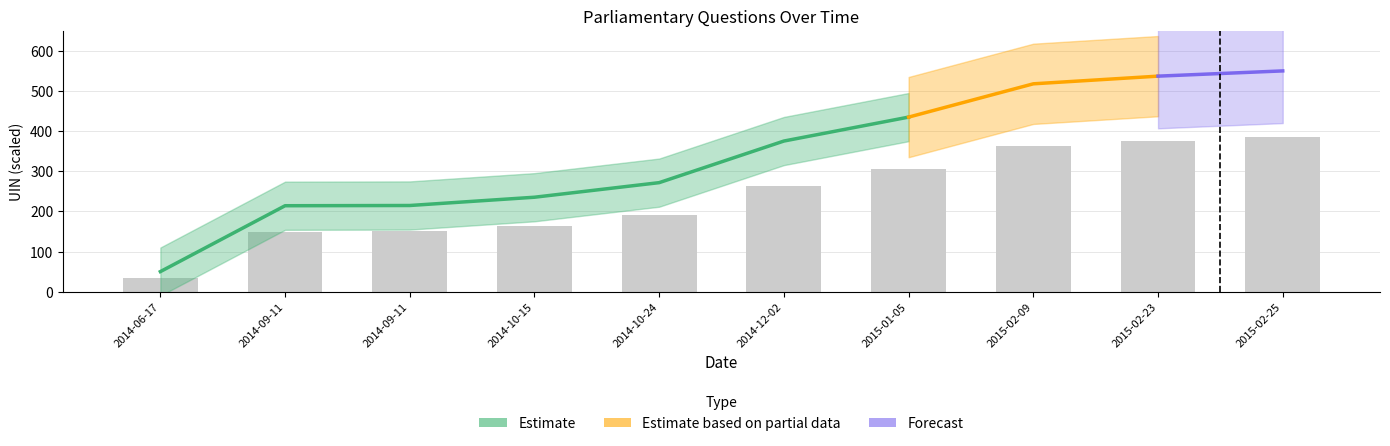

Are the bars horizontal?

No